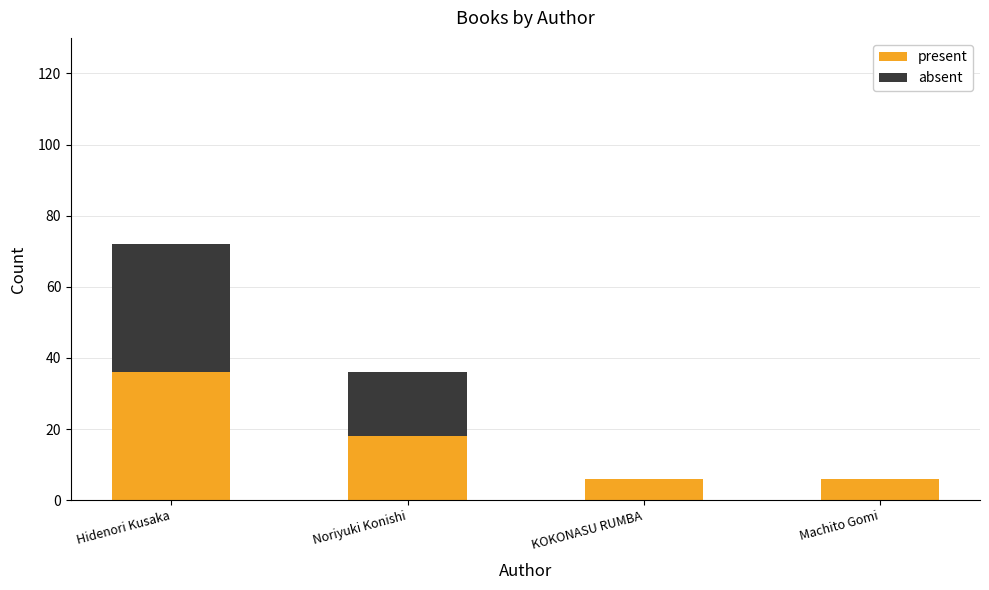

True or false: present has a value of 23 at Hidenori Kusaka.

False